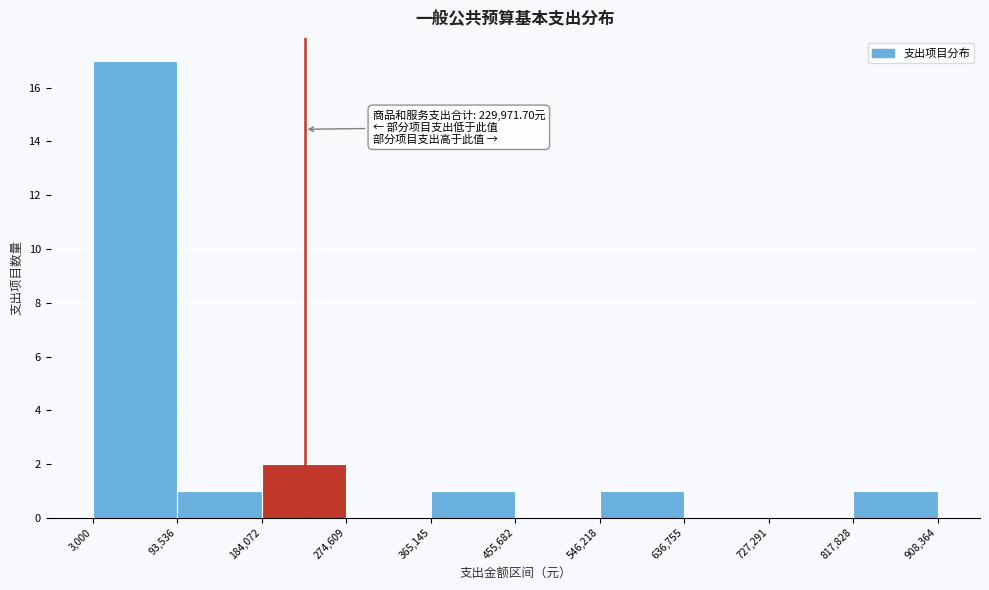

Over which range of the x-axis is the bar tallest?

3,000 to 93,536